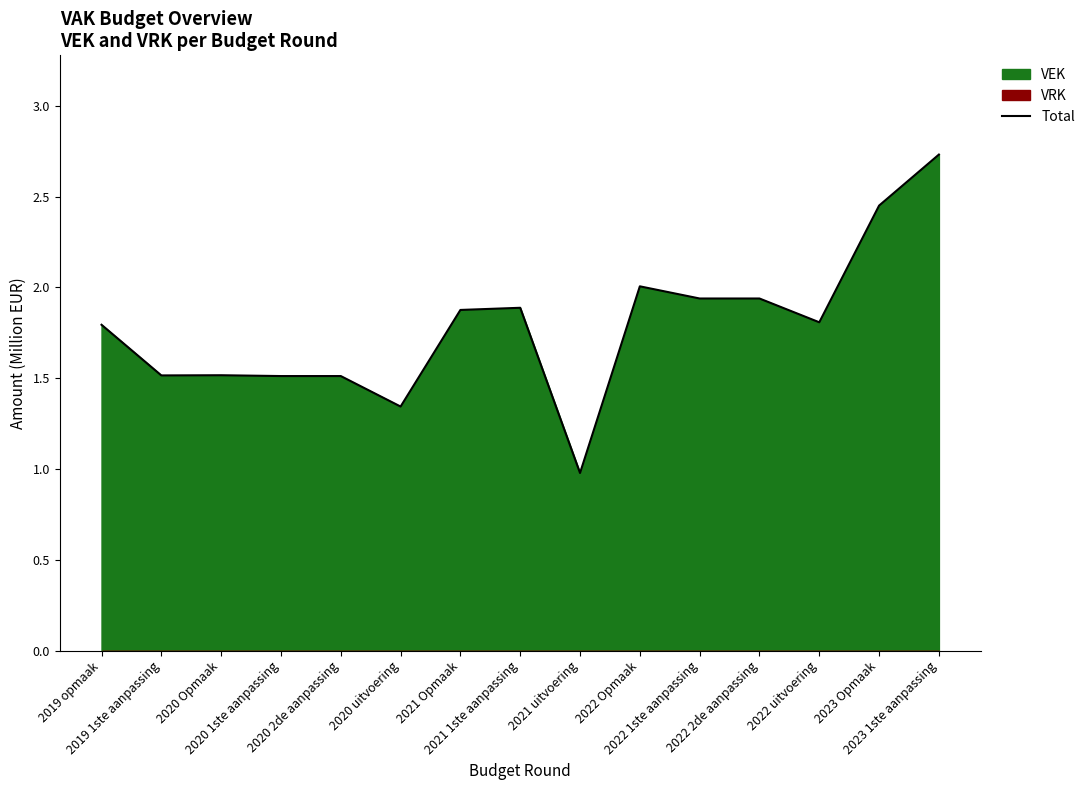

What is the label of the 5th point from the left?

2020 2de aanpassing